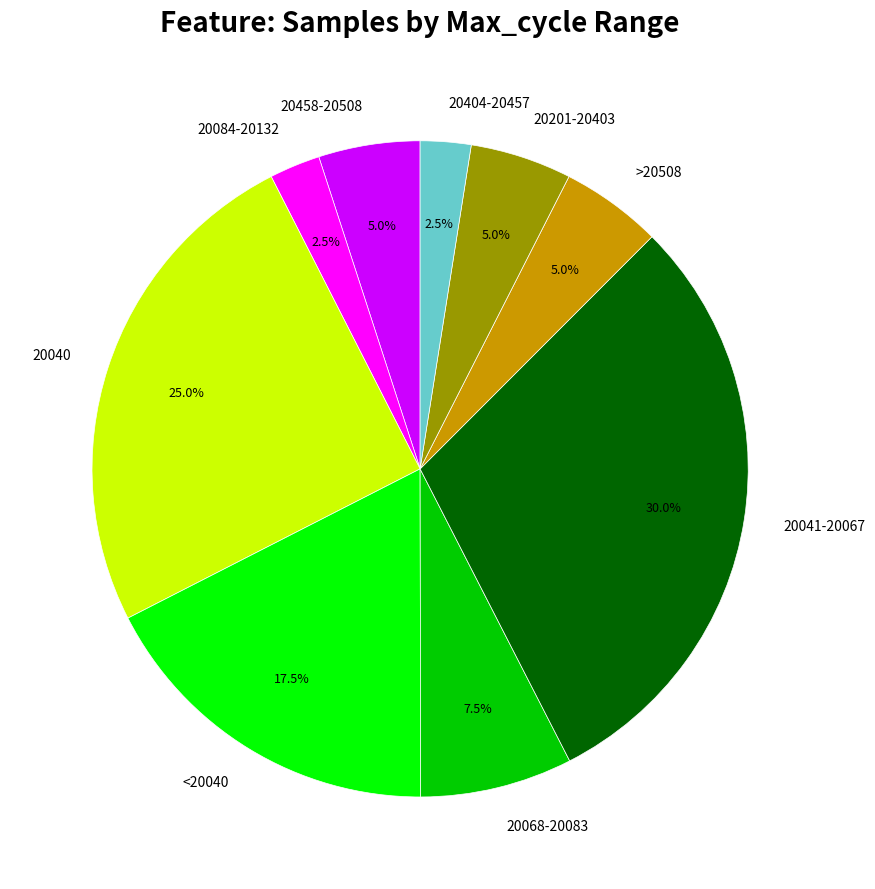

Is there a majority slice in this chart?

No